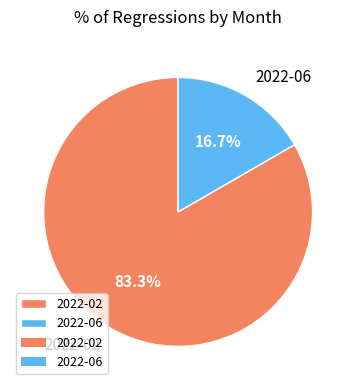

True or false: 2022-06 accounts for 17% of the total.

True